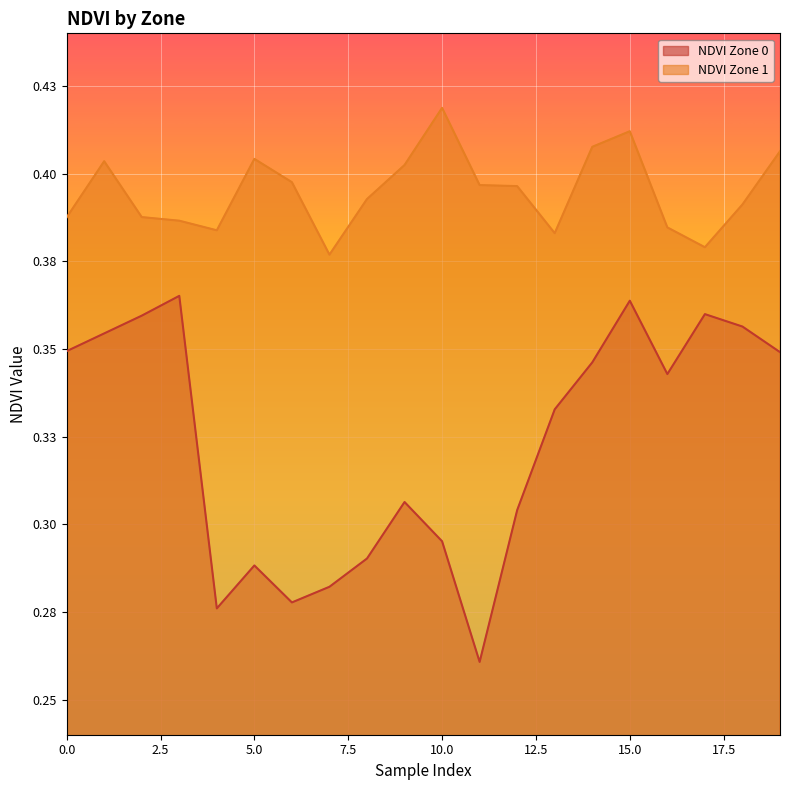

The NDVI Zone 1 series shows 0.4 at 10. True or false?

True